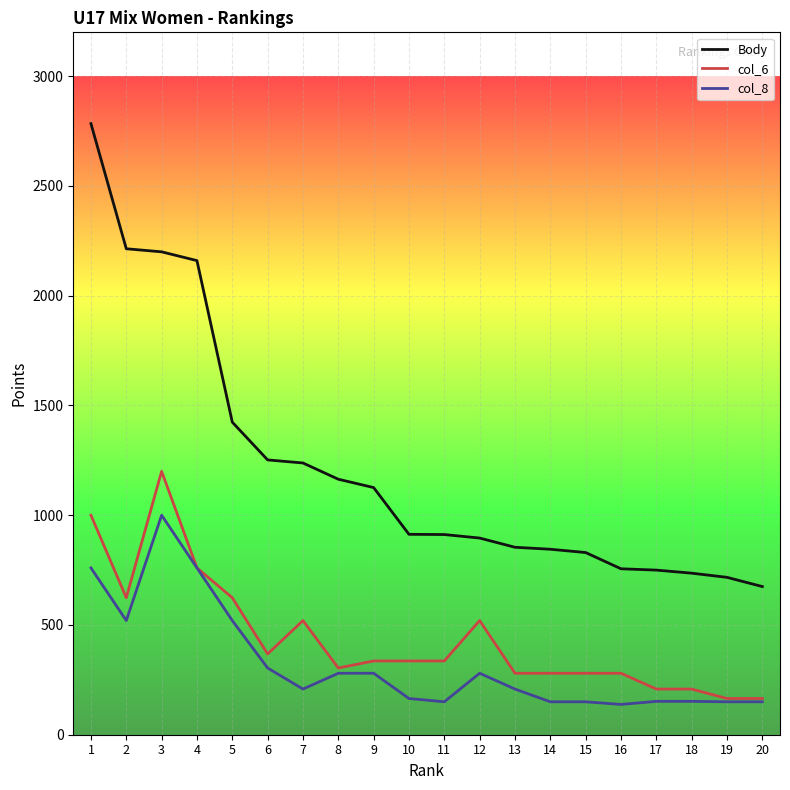

What is the spread (max minus min) of values at 7?

1030